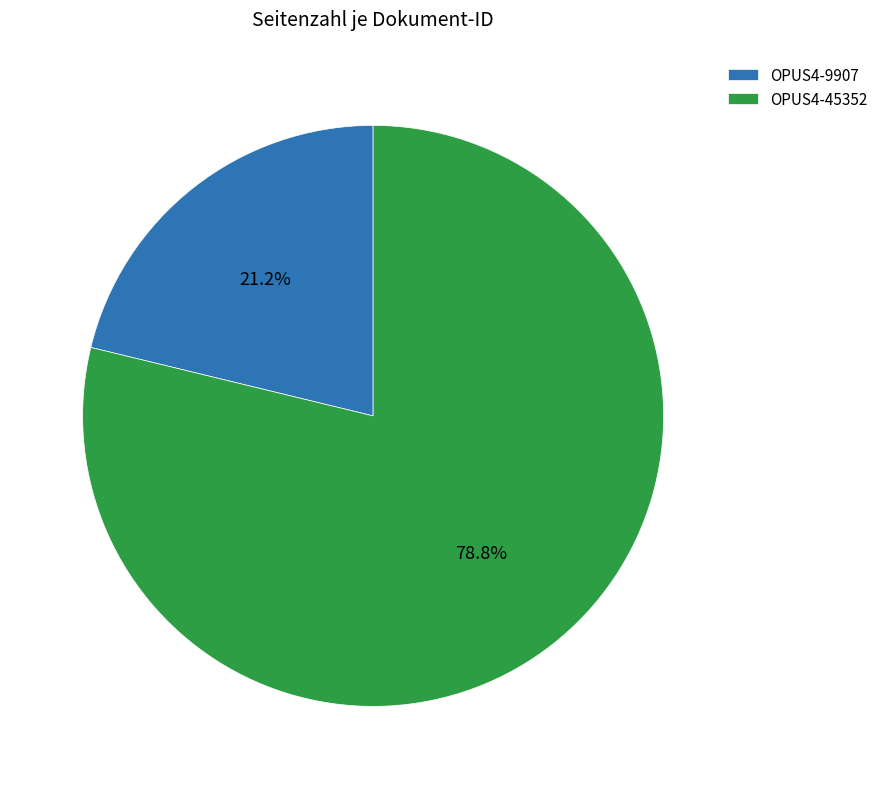

Approximately how many times larger is the value at OPUS4-9907 compared to OPUS4-45352?

0.3